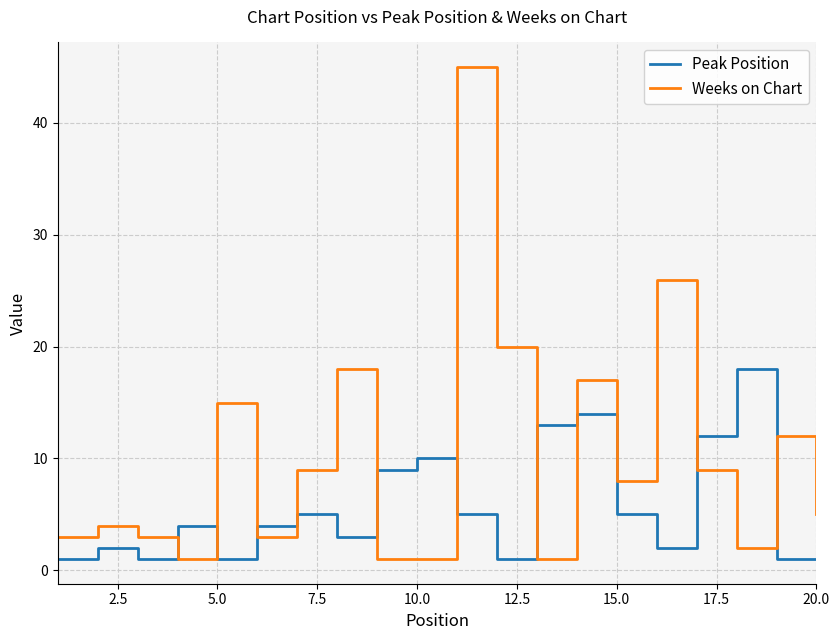

True or false: Peak Position and Weeks on Chart intersect in this chart.

True